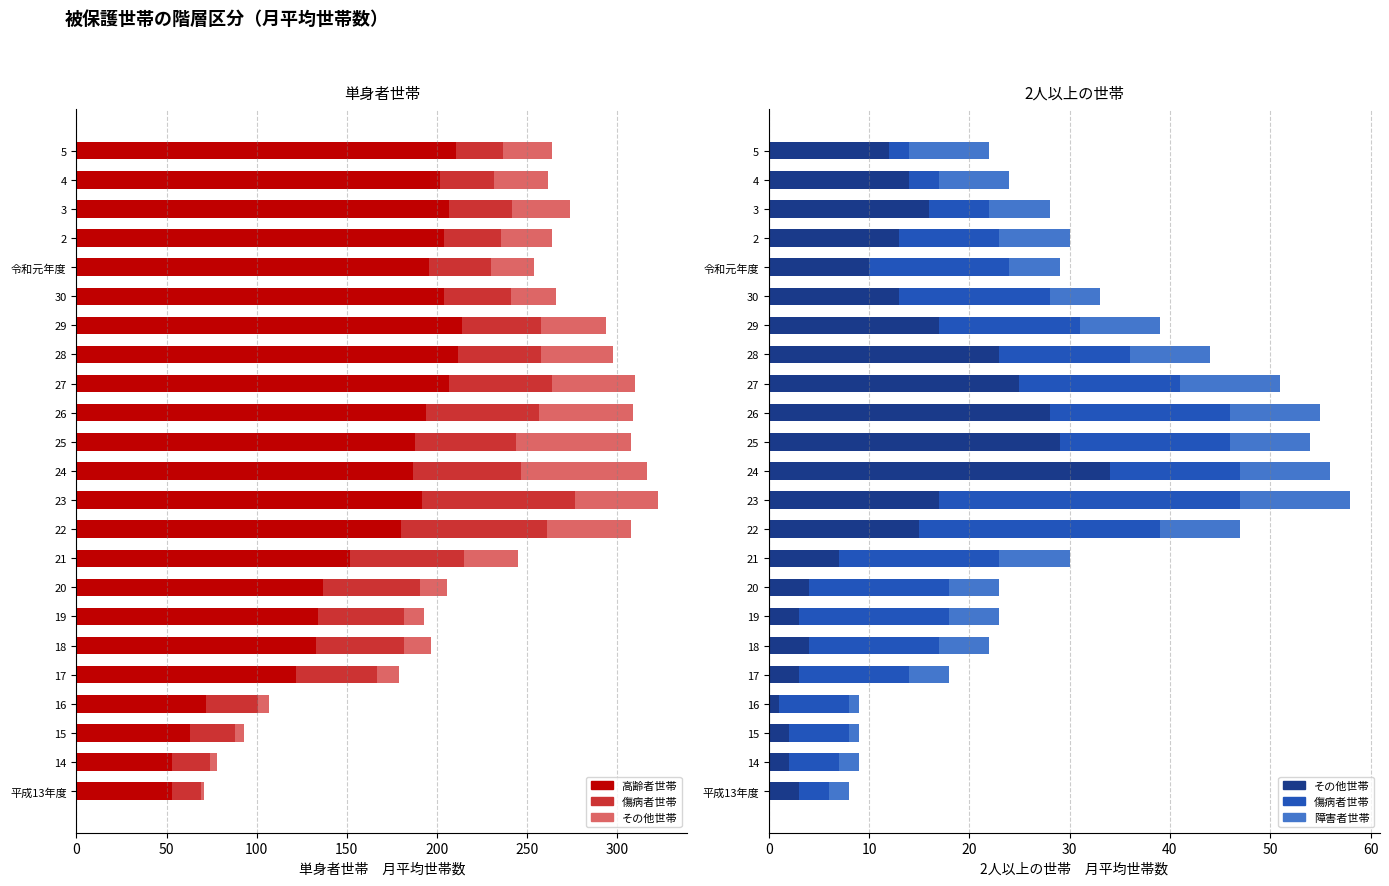

Between 19 and 27, which is larger?

27